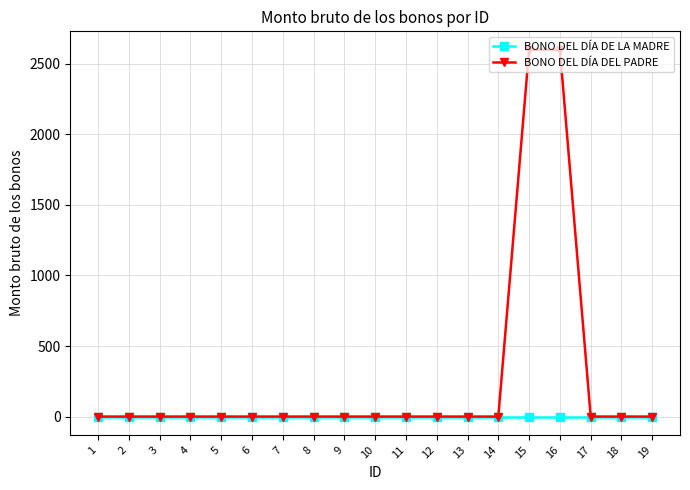

List the series in order of their overall mean, highest first.

BONO DEL DÍA DEL PADRE, BONO DEL DÍA DE LA MADRE